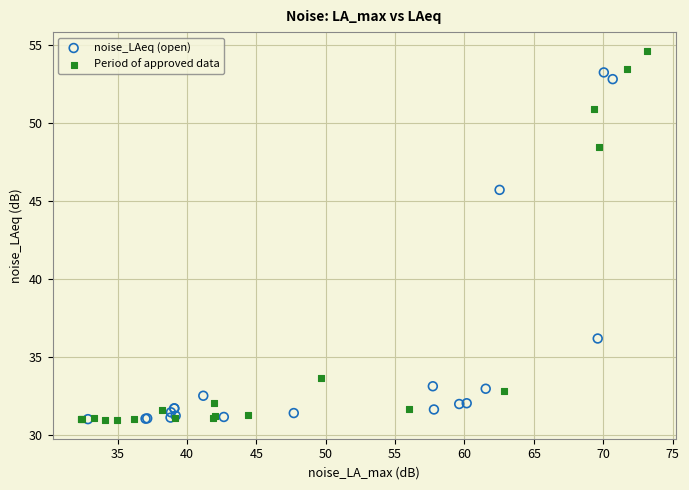

Which series reaches the maximum Y coordinate?

Period of approved data